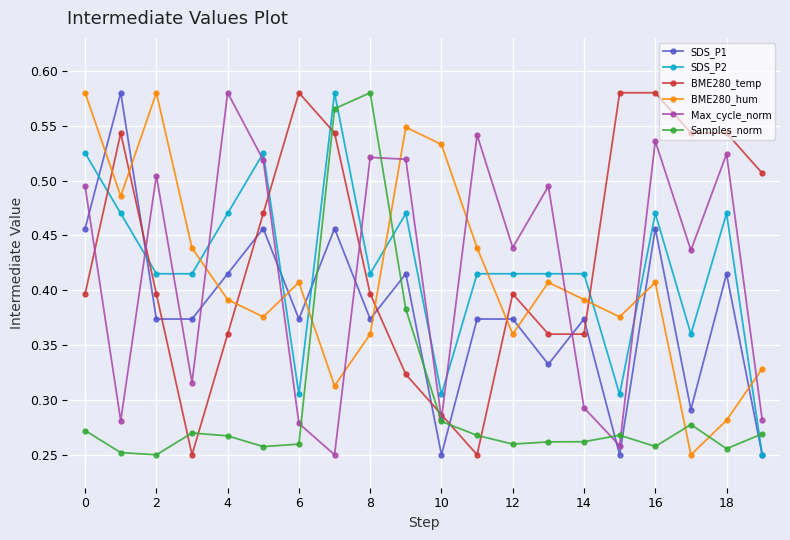

Count the SDS_P1 values in the range 0 to 1.

20